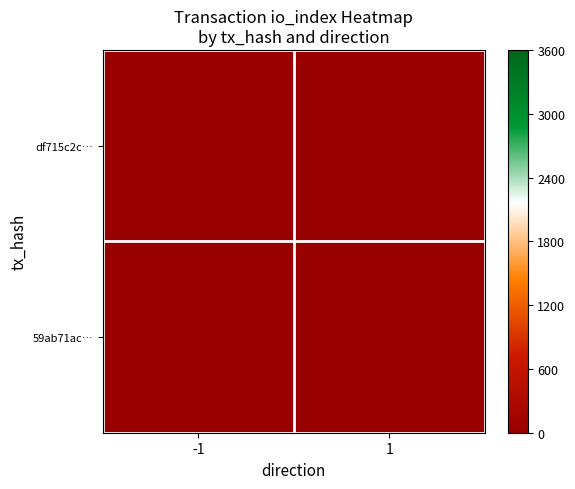

At which category is the sum across all series the highest?

-1